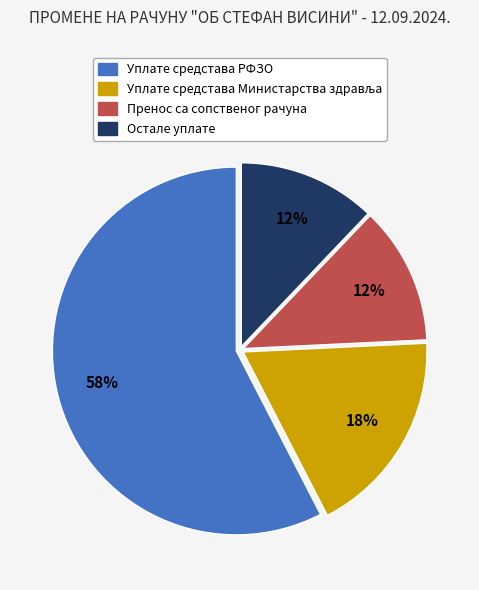

To the nearest percent, what percentage of the pie is Уплате средстава РФЗО?

58%